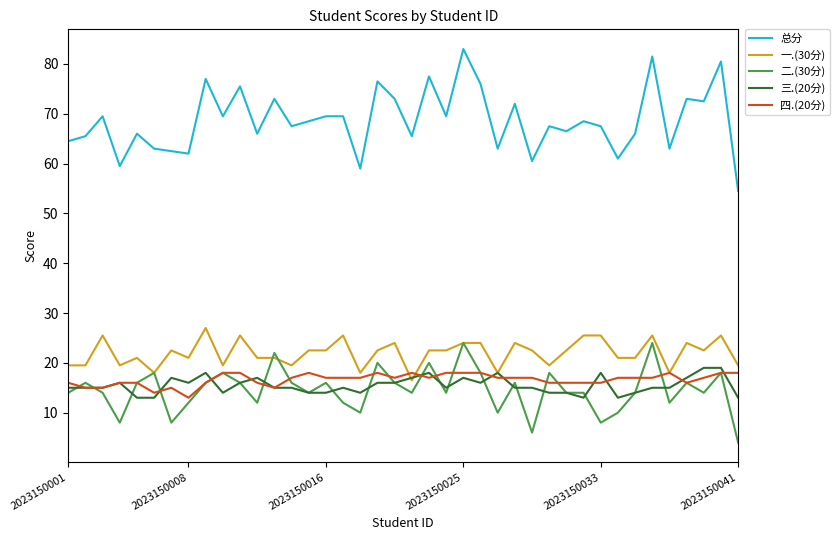

Which series has the largest range (max minus min)?

总分